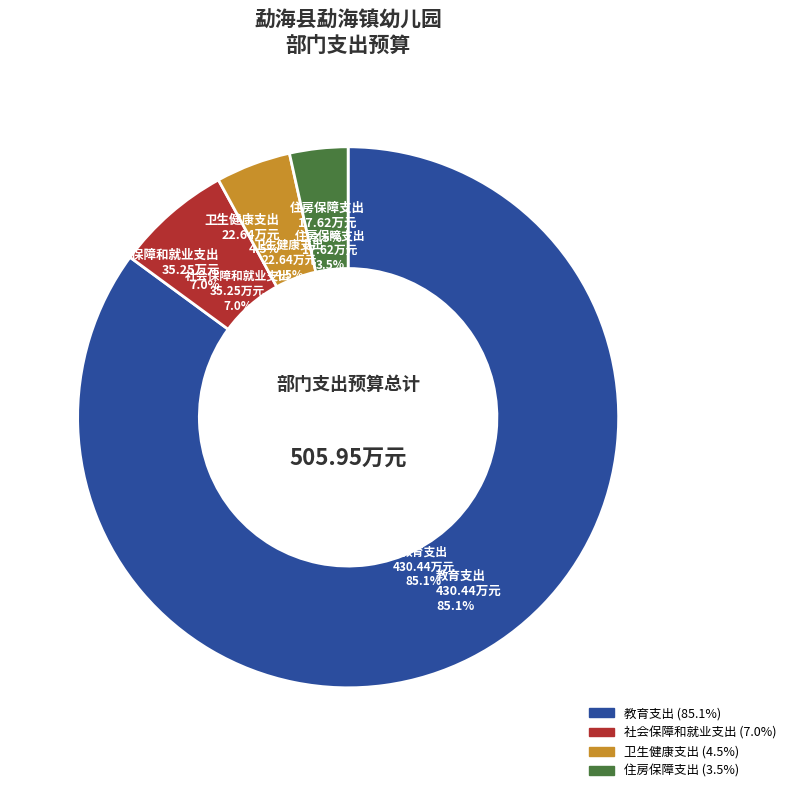

To the nearest percent, what percentage of the pie is 教育支出?

85%